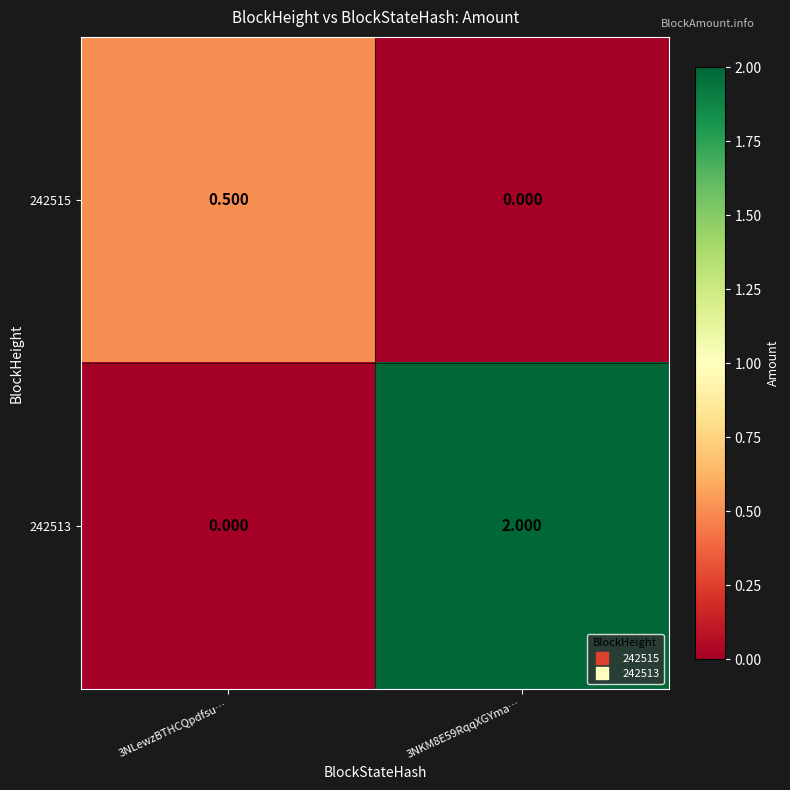

At 3NKM8E59RqqXGYma…, list the series in order from largest to smallest.

242513, 242515